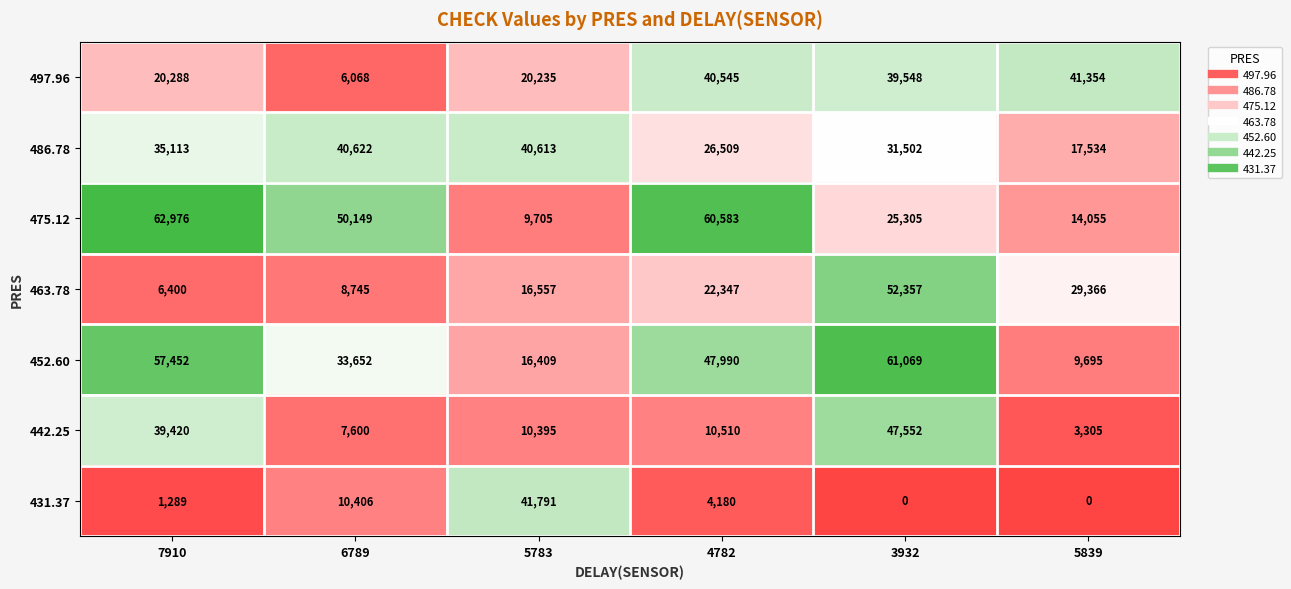

Where does the 475.12 series first go above 50149?

7910